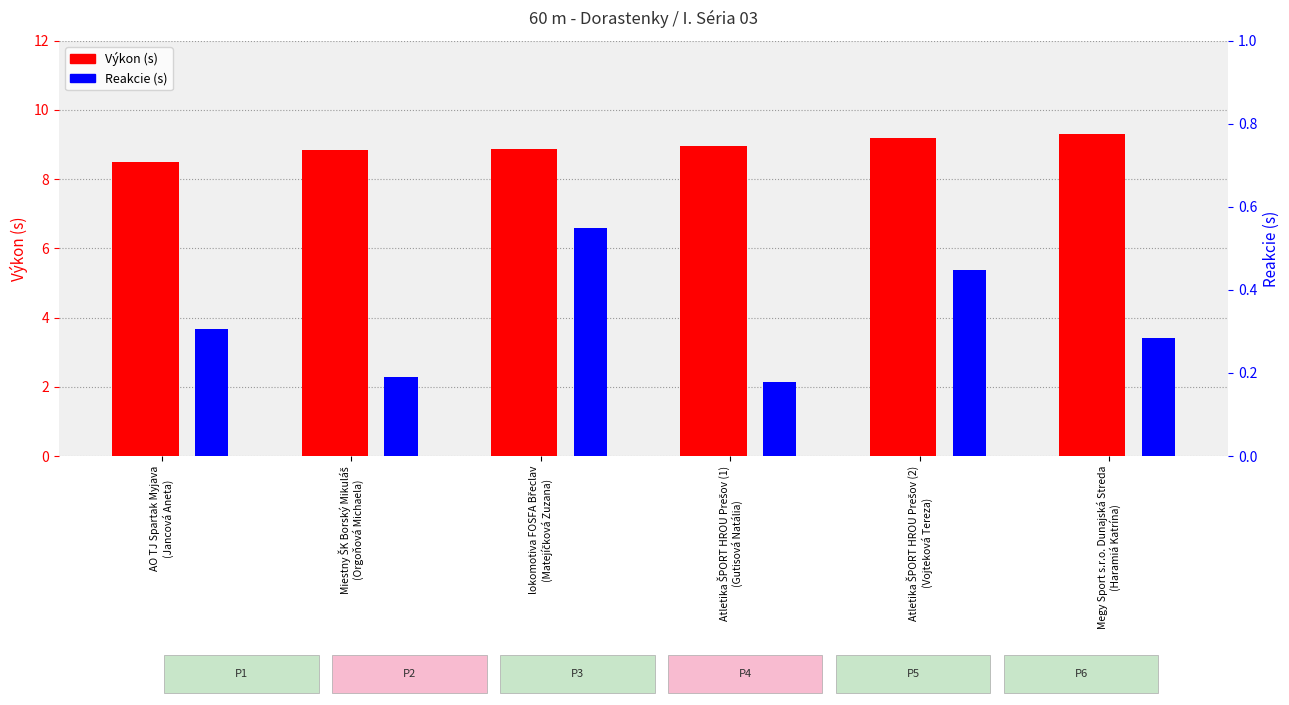

What is the label of the 5th bar from the right?

Miestny ŠK Borský Mikuláš
(Orgoňová Michaela)